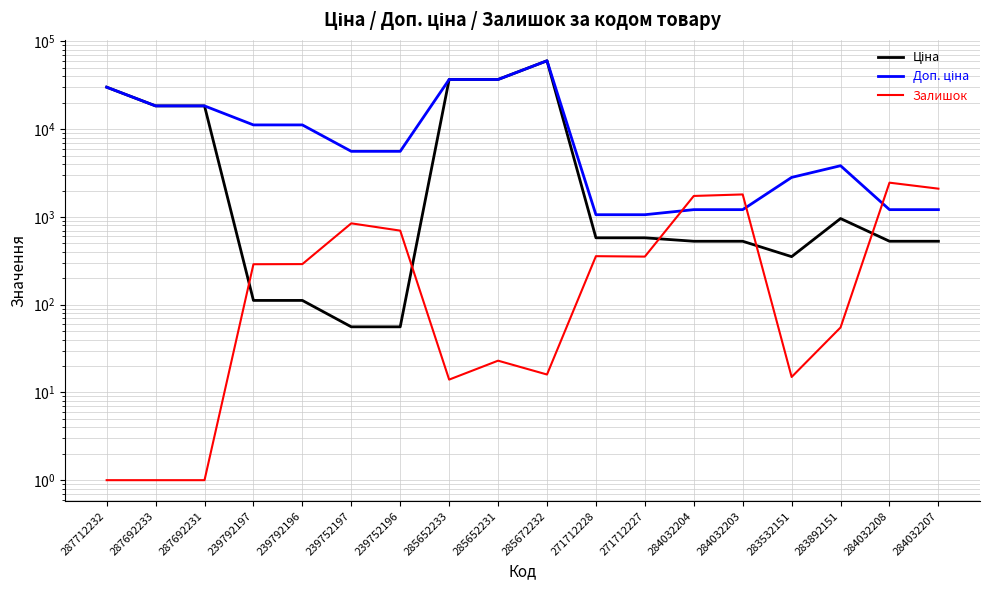

The Ціна series shows 36841.8 at 285652233. True or false?

True